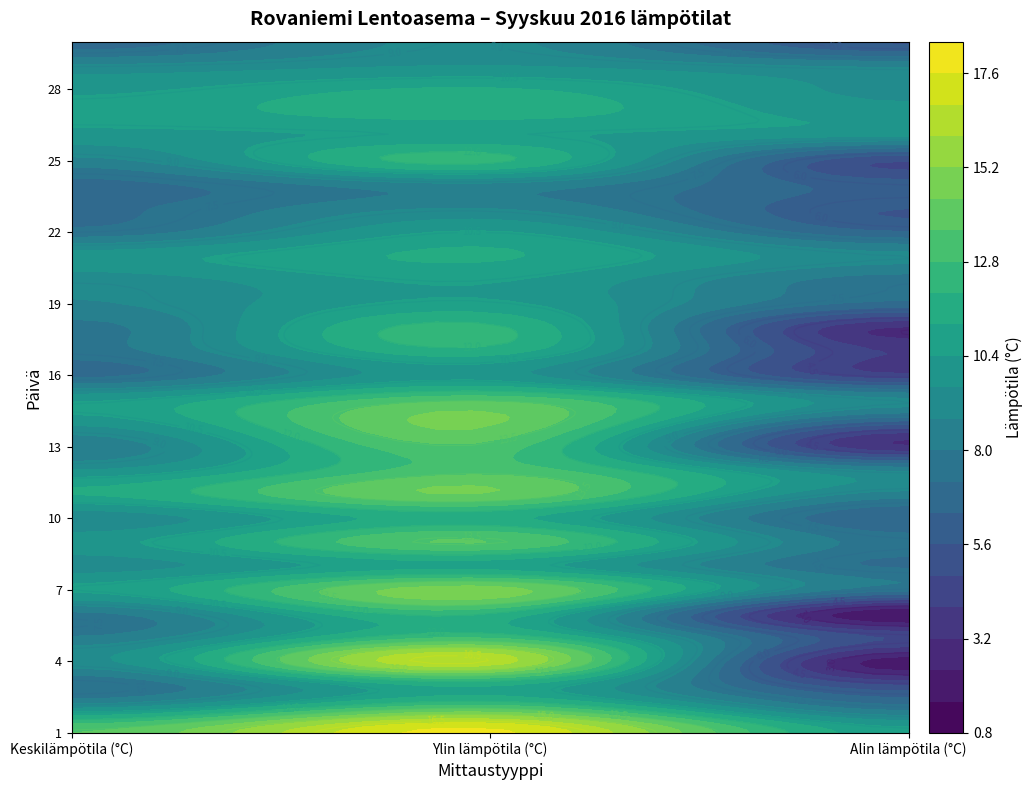

What is the smallest value displayed?

1.6